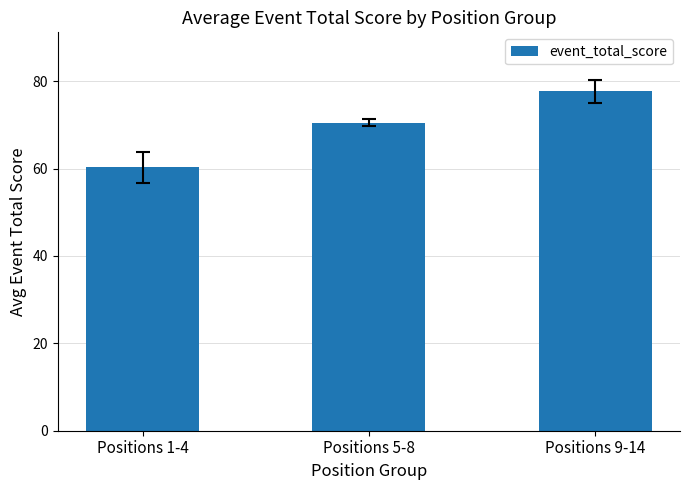

Rank the categories by value from lowest to highest.

Positions 1-4, Positions 5-8, Positions 9-14